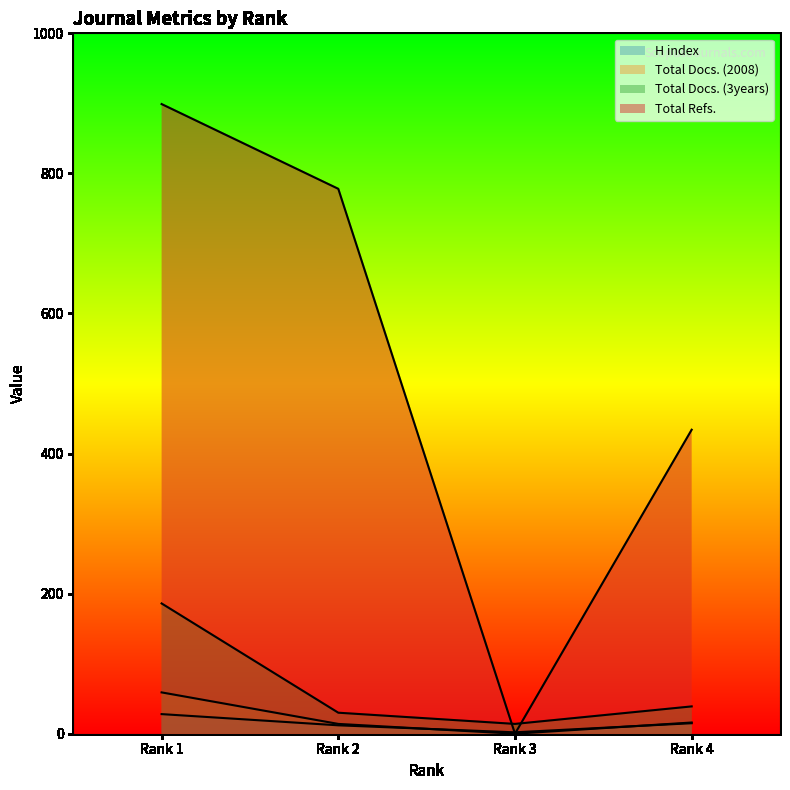

What is the difference between the Total Docs. (2008) values at Rank 1 and Rank 3?

59